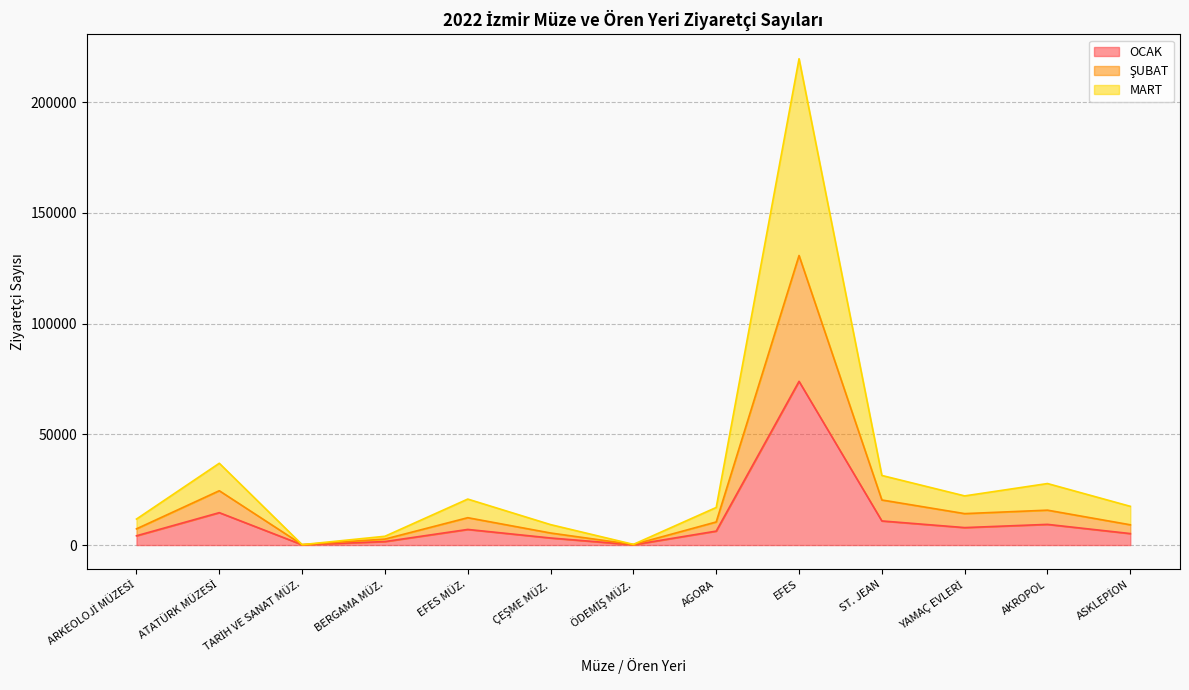

At which category is the sum across all series the highest?

EFES